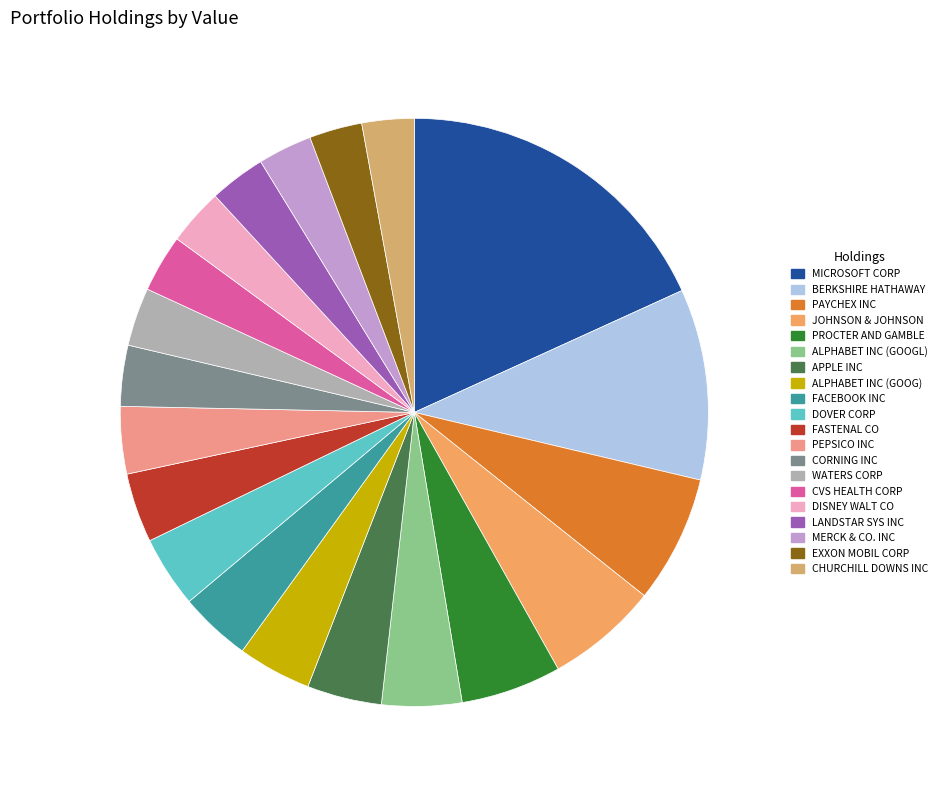

Does any single category account for the majority?

No